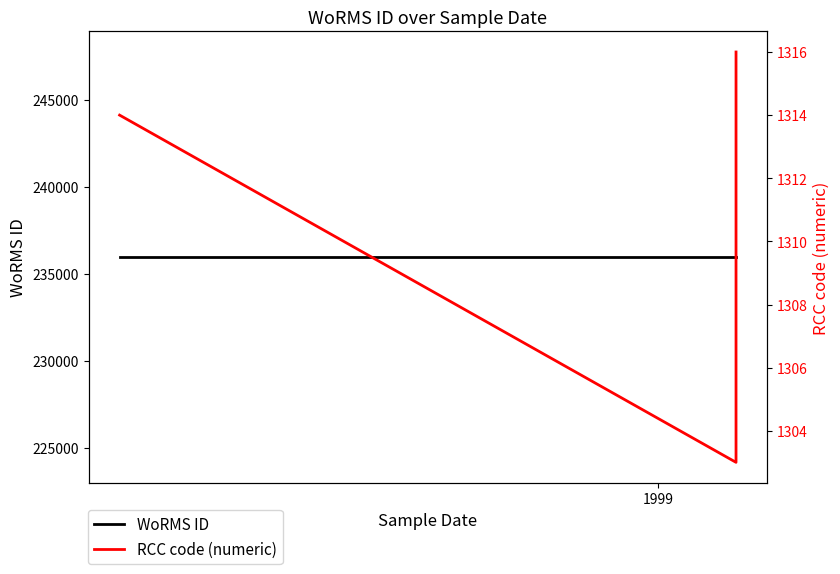

True or false: RCC code (numeric) and WoRMS ID intersect in this chart.

False